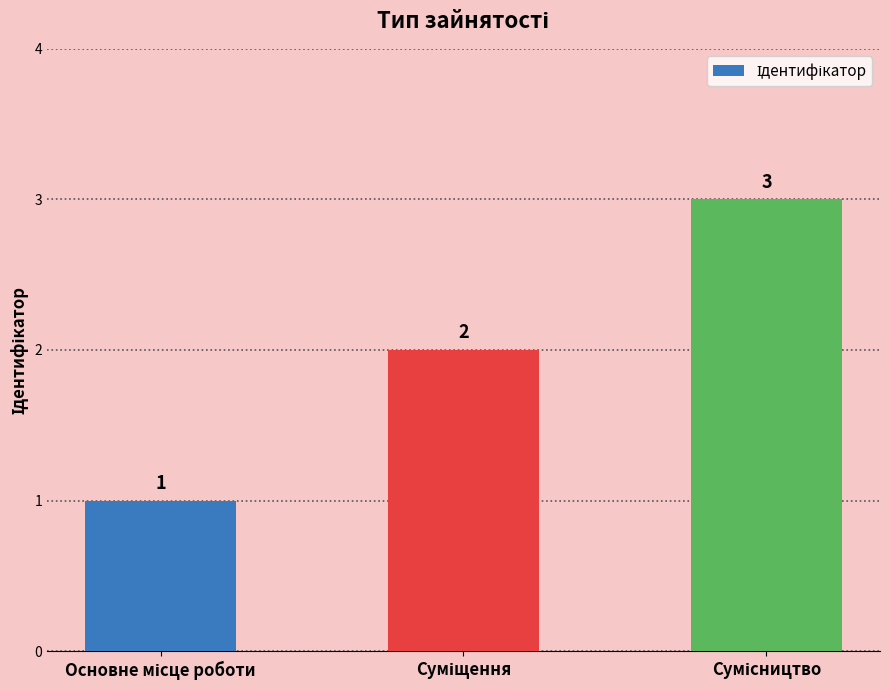

What is the greatest value displayed?

3